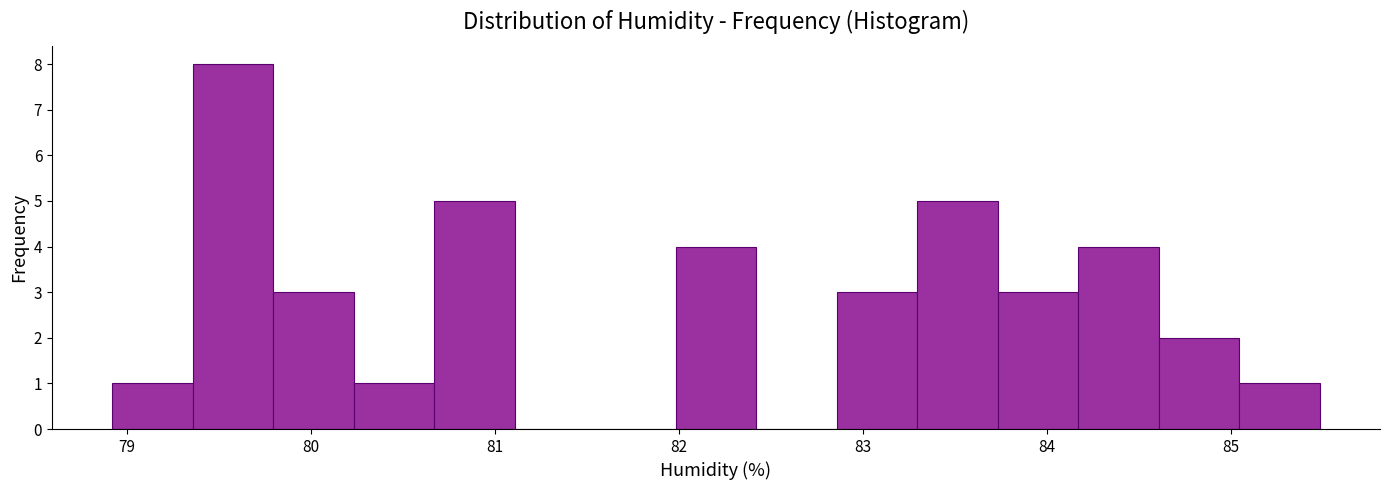

Reading left to right, transcribe this chart: for each bar, give the range it covers on the x-axis and its height. Neither the bar edges nor the heights are printed on the chart, so give them approximately, as read against the axes.

78.9 to 79.4: 1
79.4 to 79.8: 8
79.8 to 80.2: 3
80.2 to 80.7: 1
80.7 to 81.1: 5
81.1 to 81.5: 0
81.5 to 82.0: 0
82.0 to 82.4: 4
82.4 to 82.9: 0
82.9 to 83.3: 3
83.3 to 83.7: 5
83.7 to 84.2: 3
84.2 to 84.6: 4
84.6 to 85.0: 2
85.0 to 85.5: 1